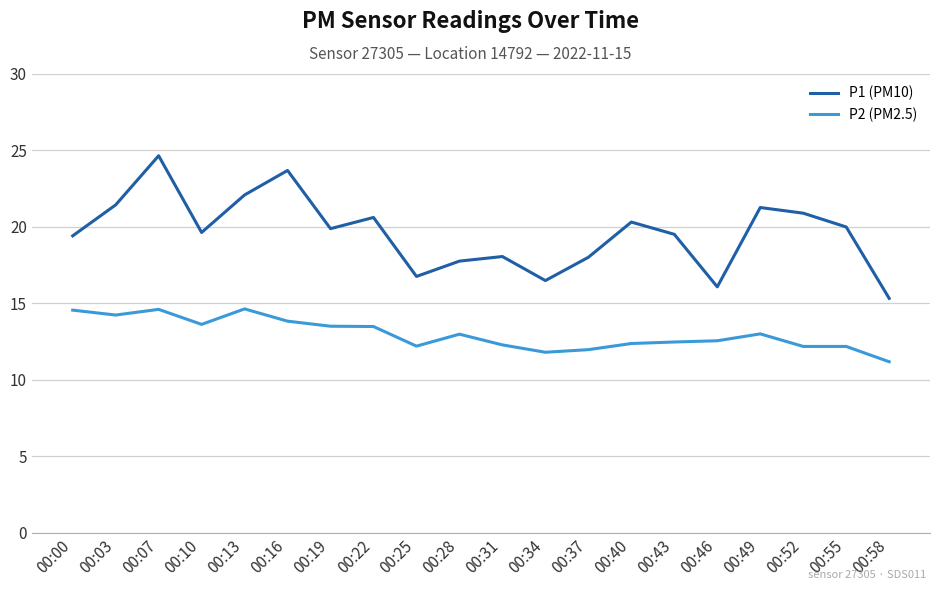

List the series in order of their overall mean, highest first.

P1 (PM10), P2 (PM2.5)